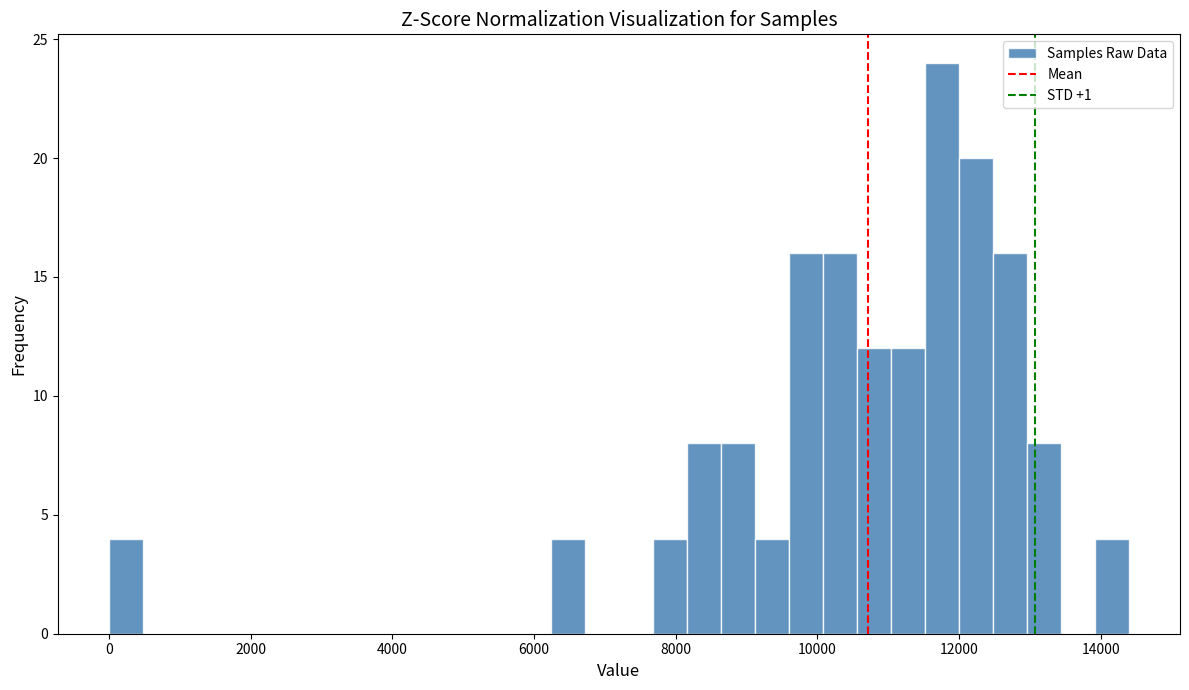

Around what value on the x-axis is the tallest bar? Give the approximate position of its centre, as read against the axis.

11800